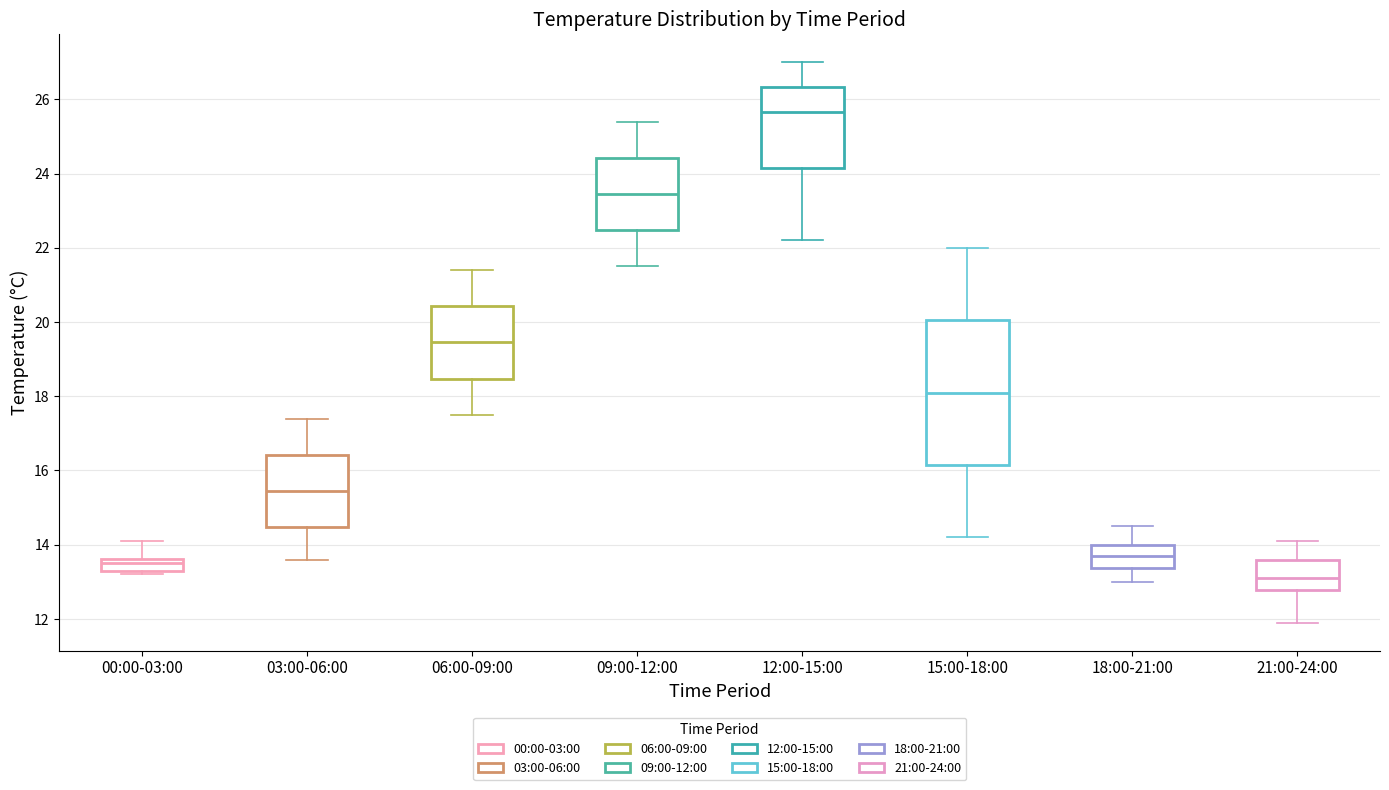

Which box's median line is the lowest?

21:00-24:00